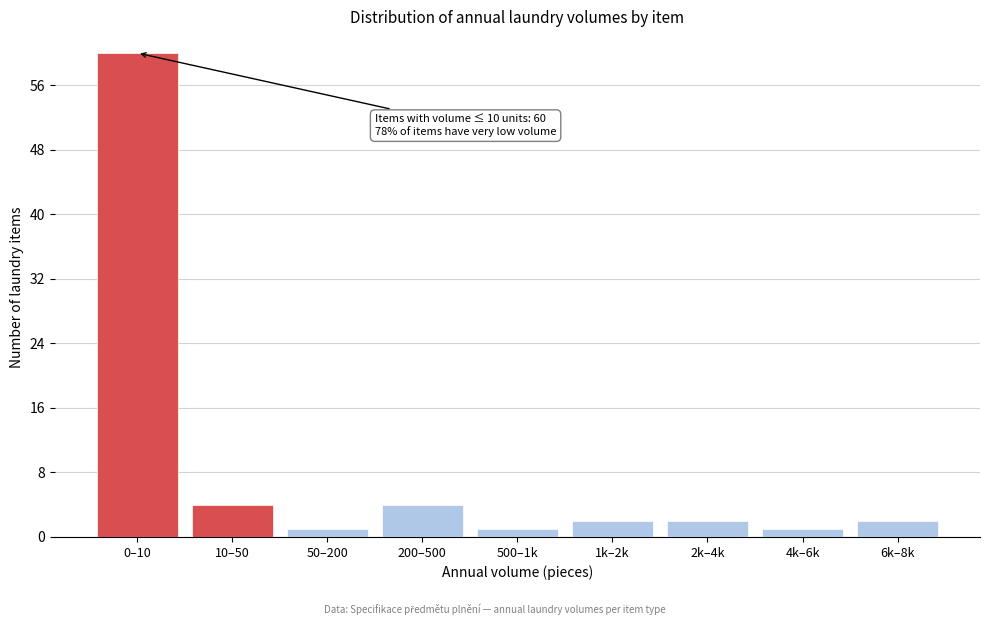

Reading left to right, list all the values displayed in this chart.

60	4	1	4	1	2	2	1	2